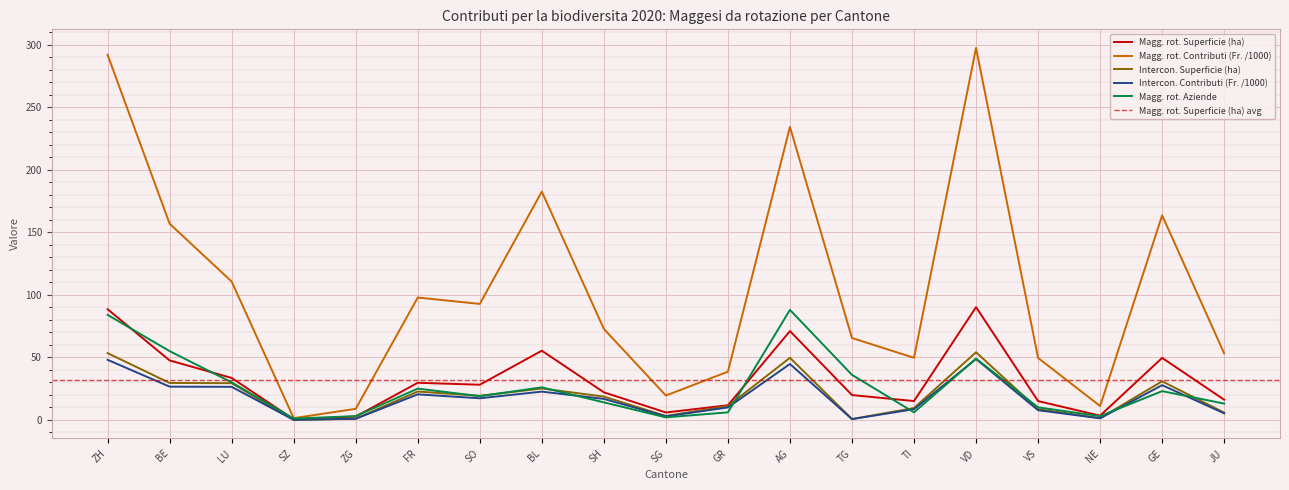

Which series changed the most between SZ and GE?

Magg. rot. Contributi (Fr. /1000)